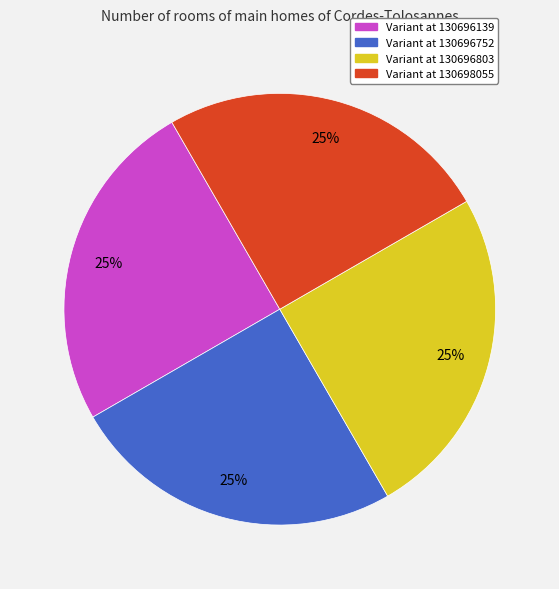

The Variant at 130696752 slice represents 16% of the pie. True or false?

False